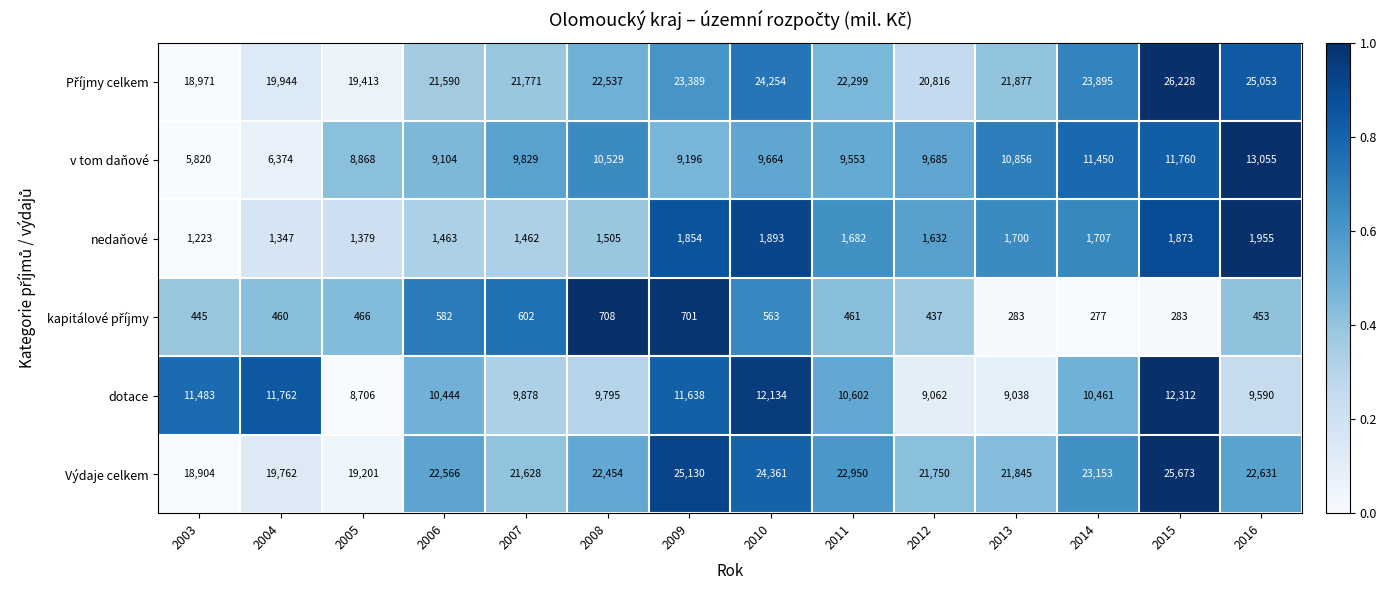

The v tom daňové series shows 9104 at 2006. True or false?

True